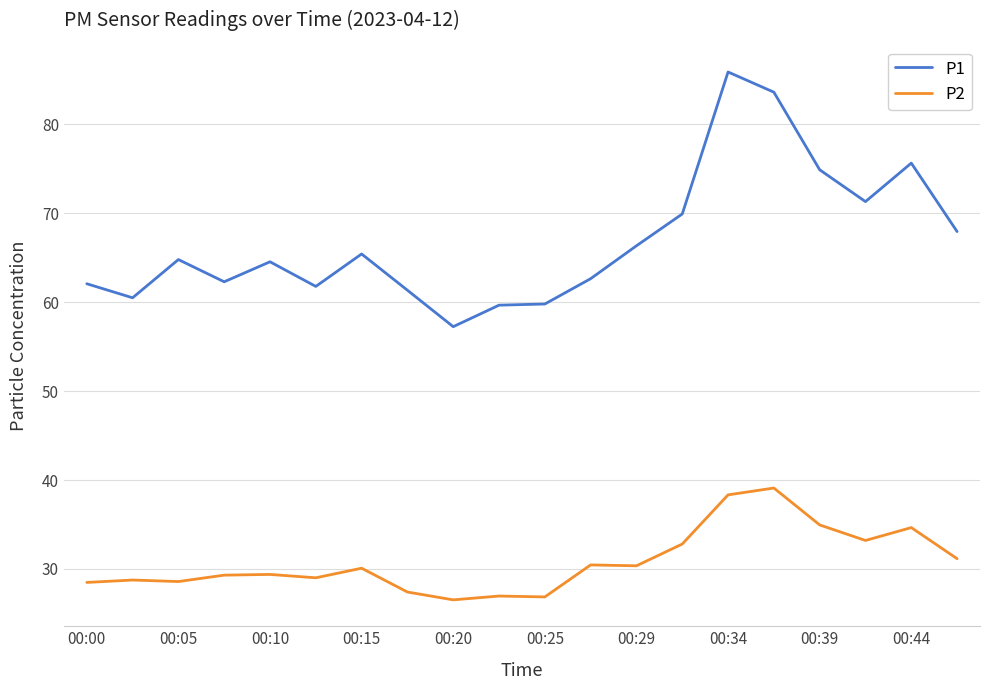

Rank the series by their average value, from highest to lowest.

P1, P2